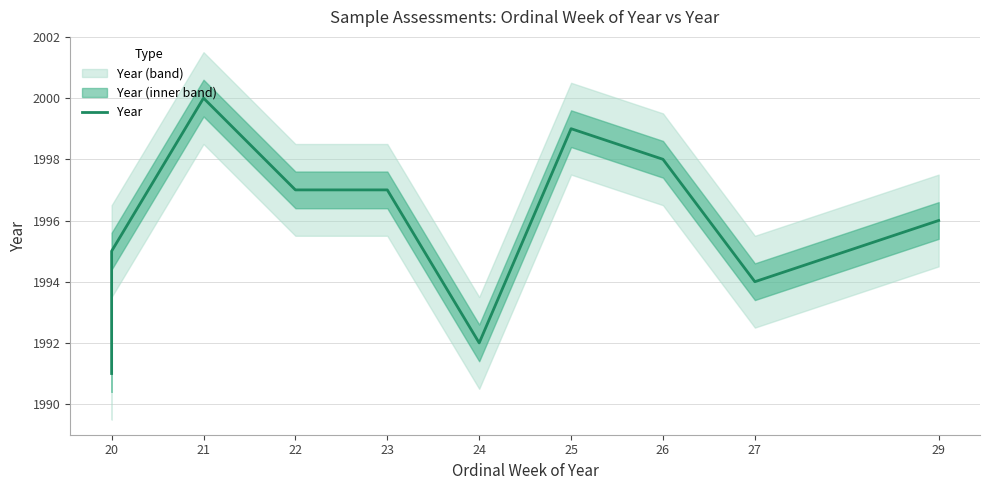

Which category has the lowest value across all series?

20